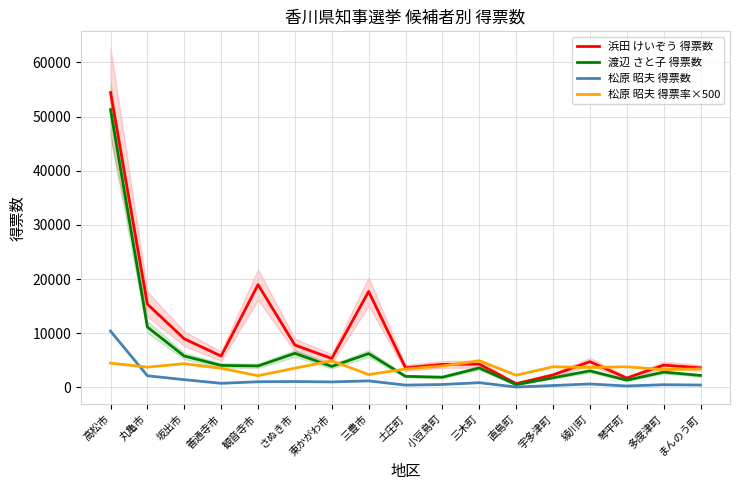

What is the sum of all 浜田 けいぞう 得票数 values?

163583